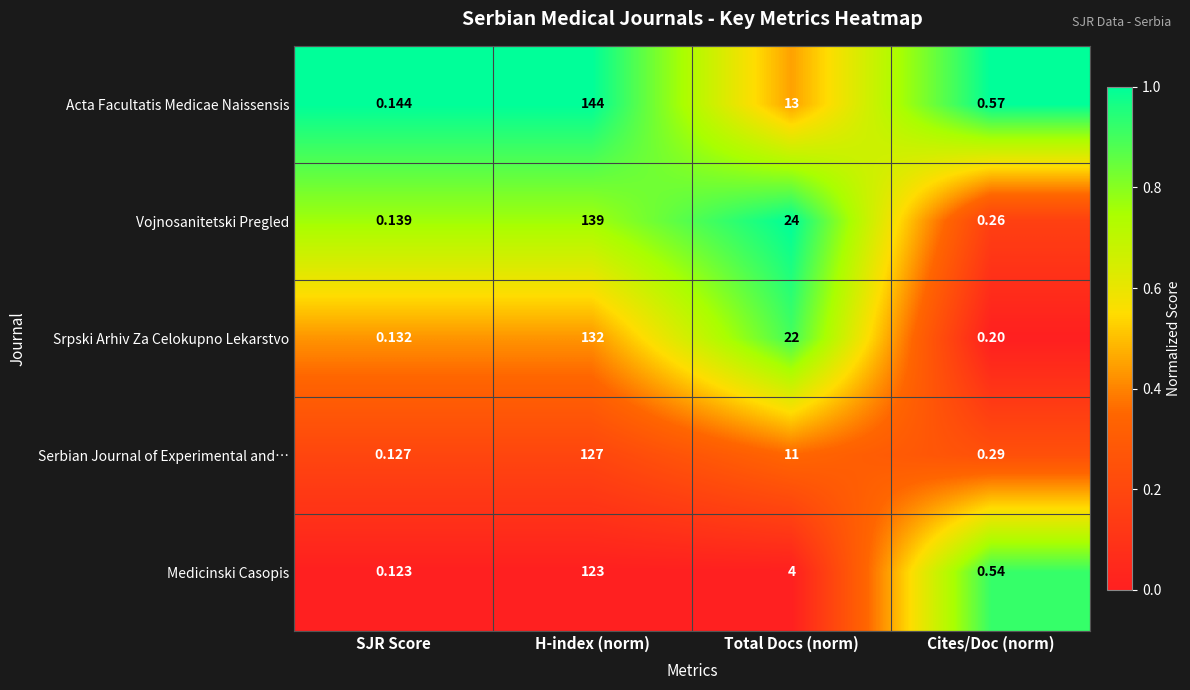

Count the number of categories in the chart.

4